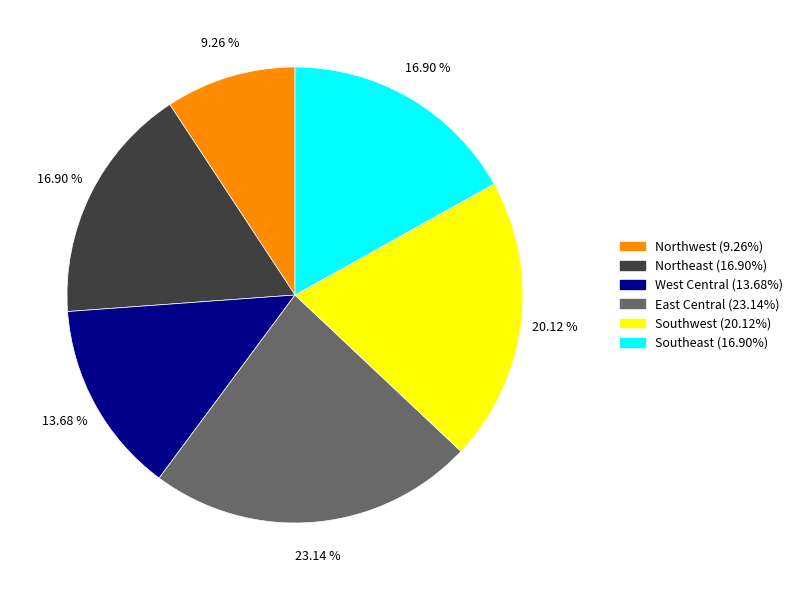

What percentage is the Southwest slice, to the nearest percent?

20%